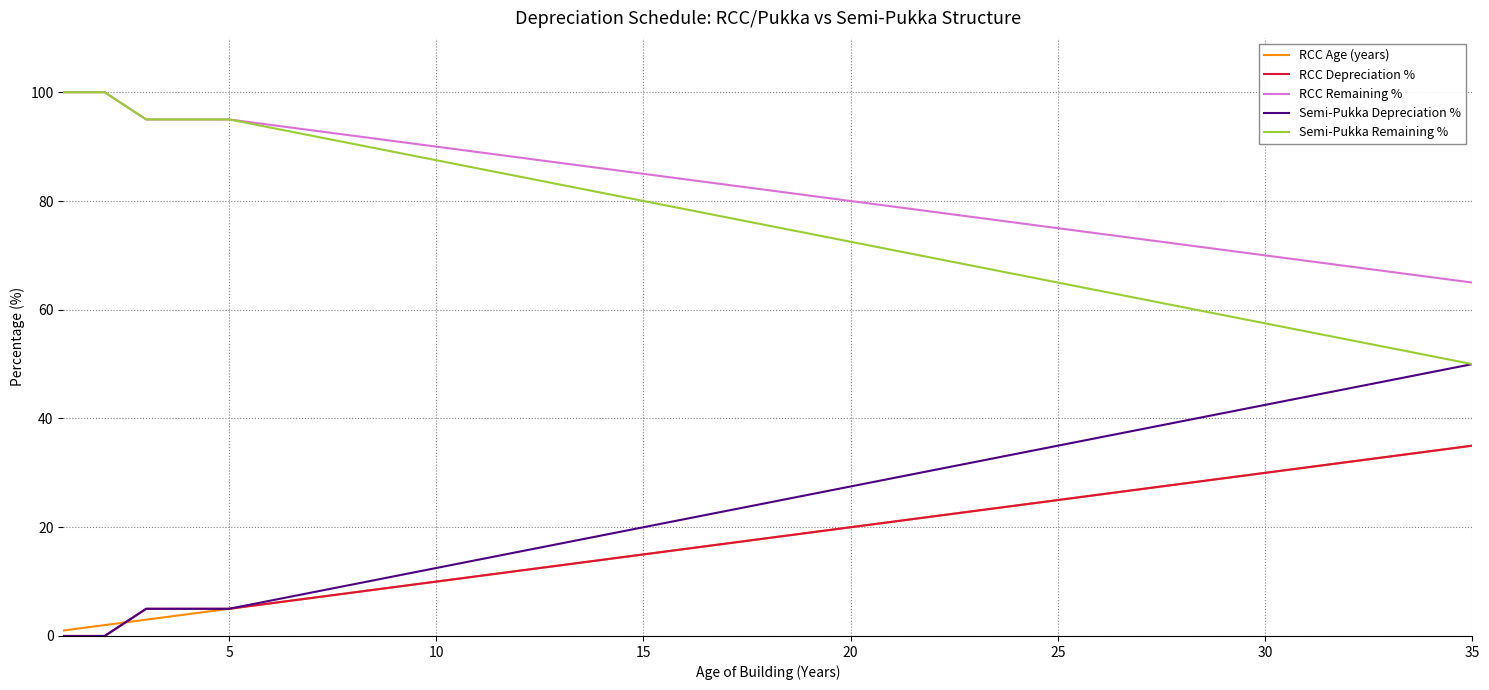

True or false: RCC Age (years) and RCC Remaining % intersect in this chart.

False